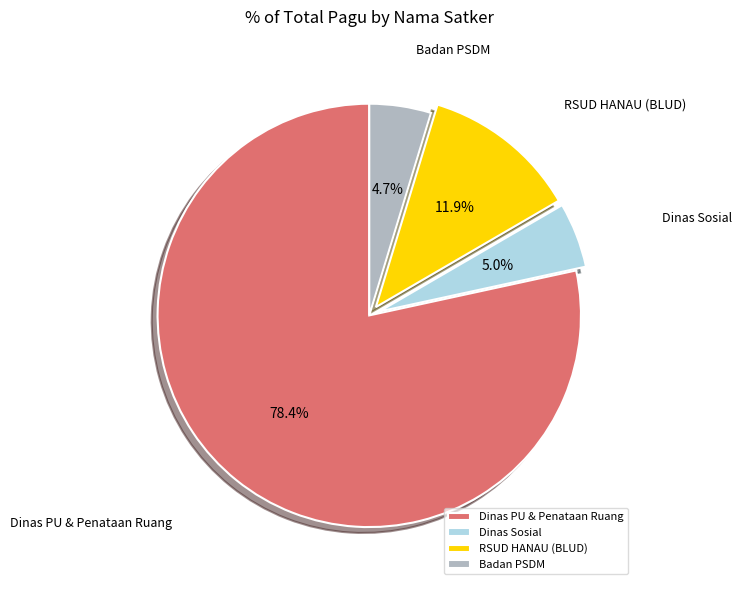

What is the largest slice in the pie chart?

Dinas PU & Penataan Ruang